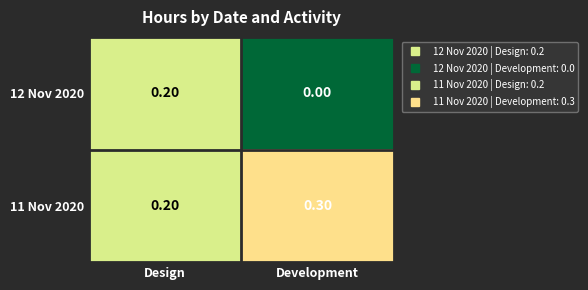

At which label is 12 Nov 2020 closest to 0?

Development